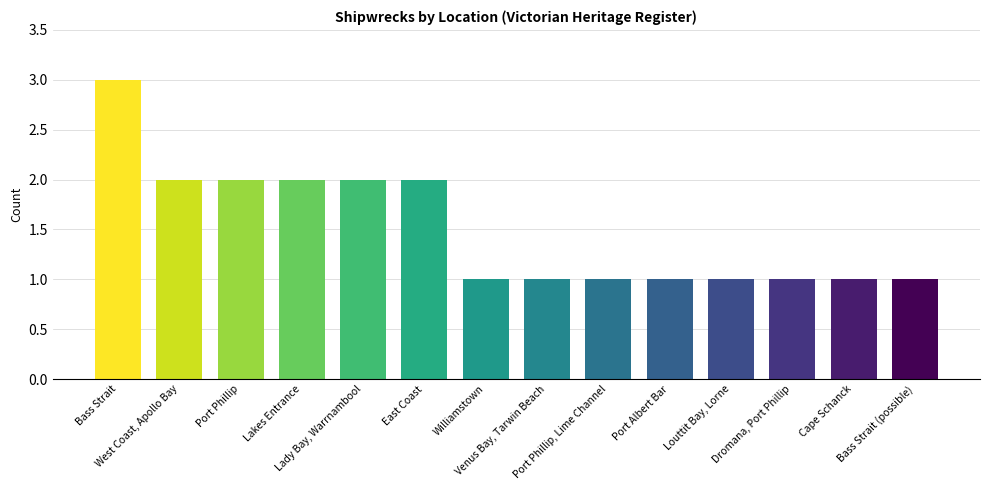

What is the value of the 6th bar from the left?

2